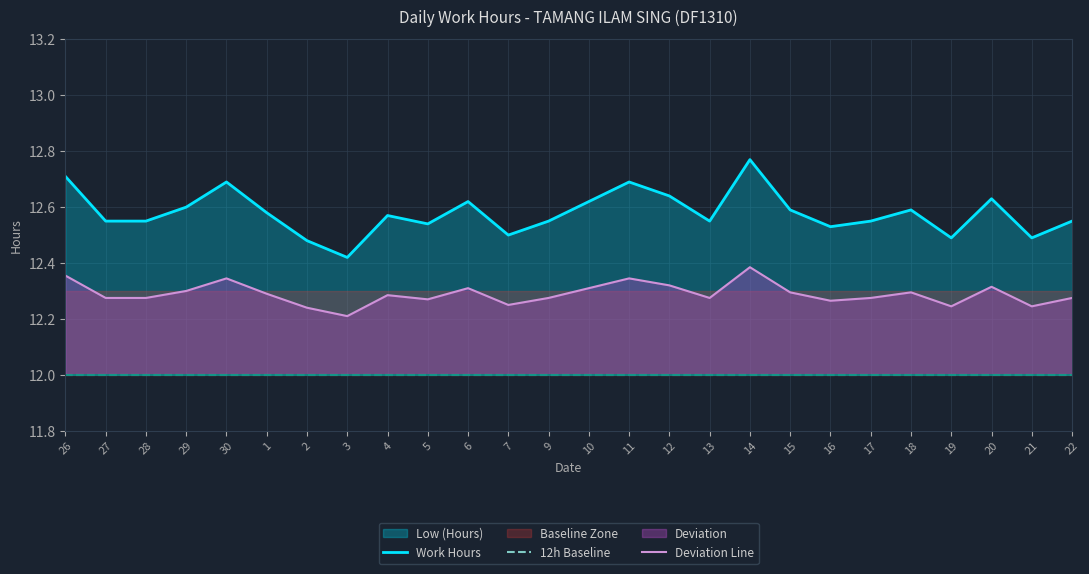

Where is the first local minimum for Deviation Line?

3